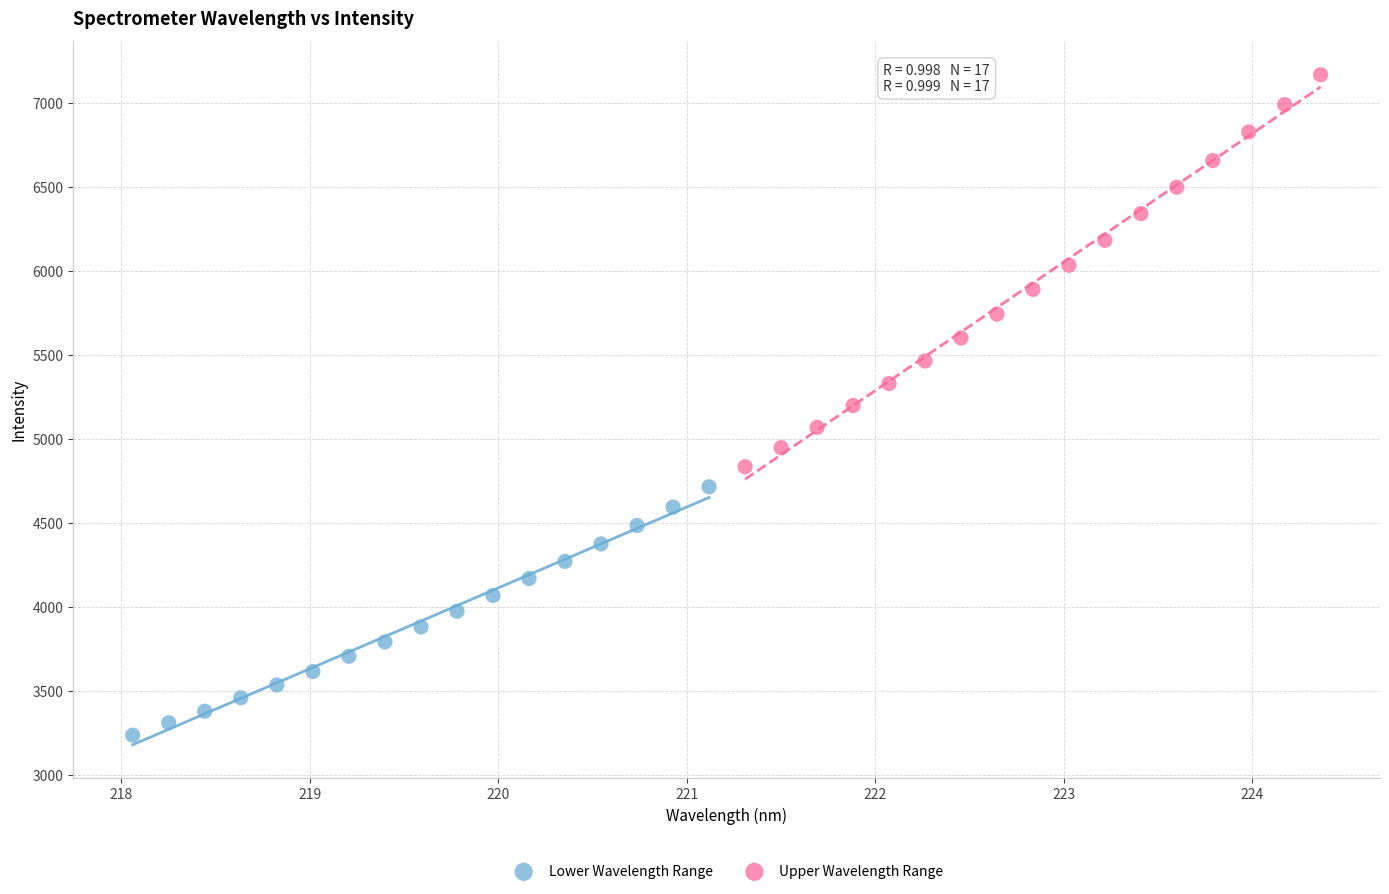

Which series has the largest Y range (max minus min)?

Upper Wavelength Range